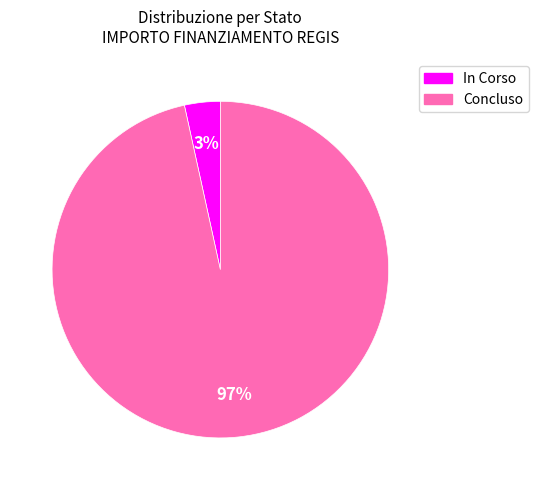

Is there a majority slice in this chart?

Yes